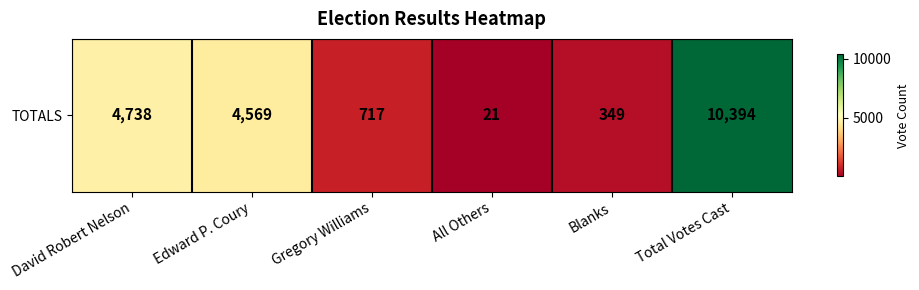

At which label is the value closest to 5207?

David Robert Nelson